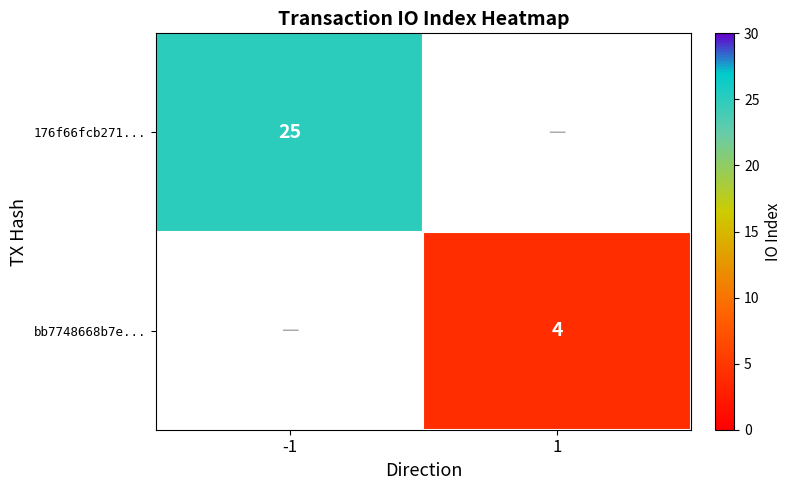

What is the lowest value of the 176f66fcb271... series?

25.0